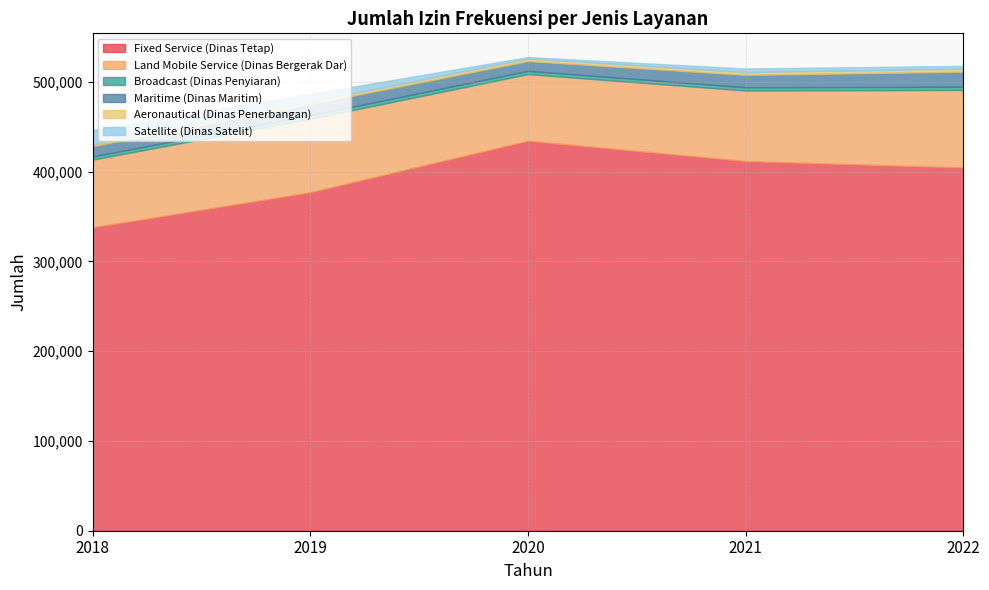

True or false: Land Mobile Service (Dinas Bergerak Dar) and Maritime (Dinas Maritim) cross at least once.

False